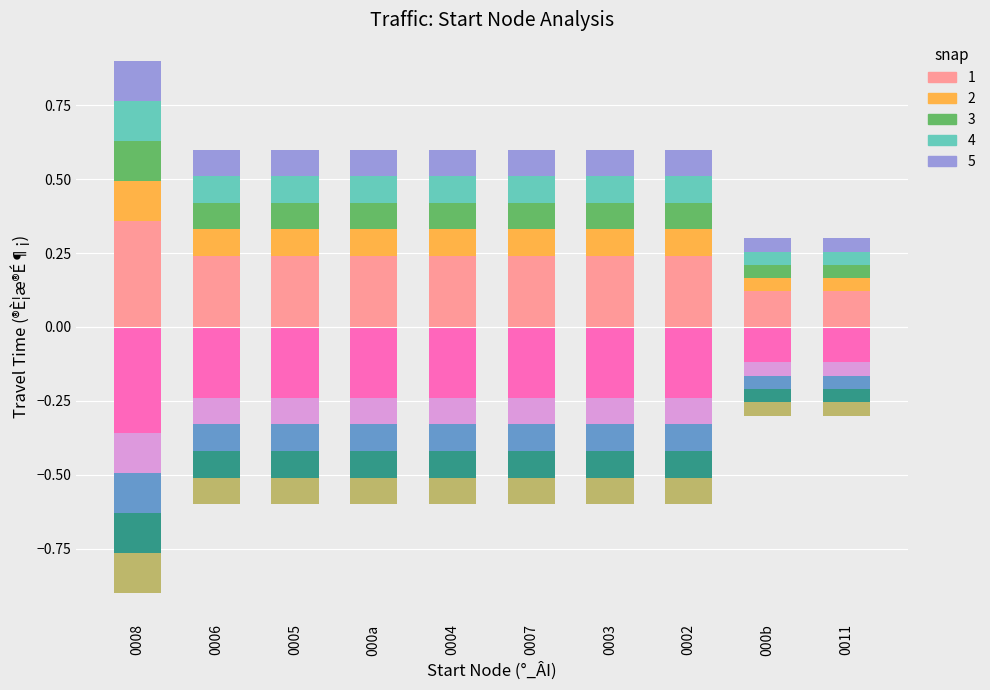

Are the bars grouped side by side (vs. stacked)?

Yes